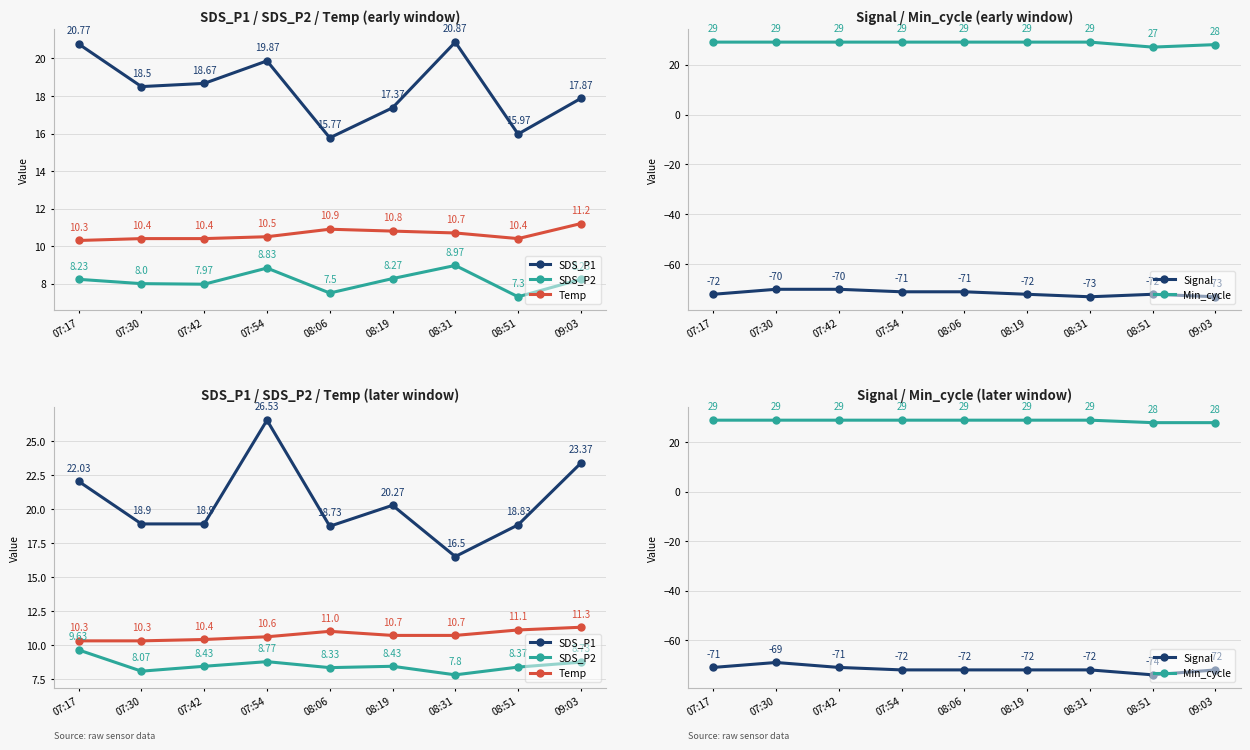

At which category does Signal reach its first local valley?

08:51